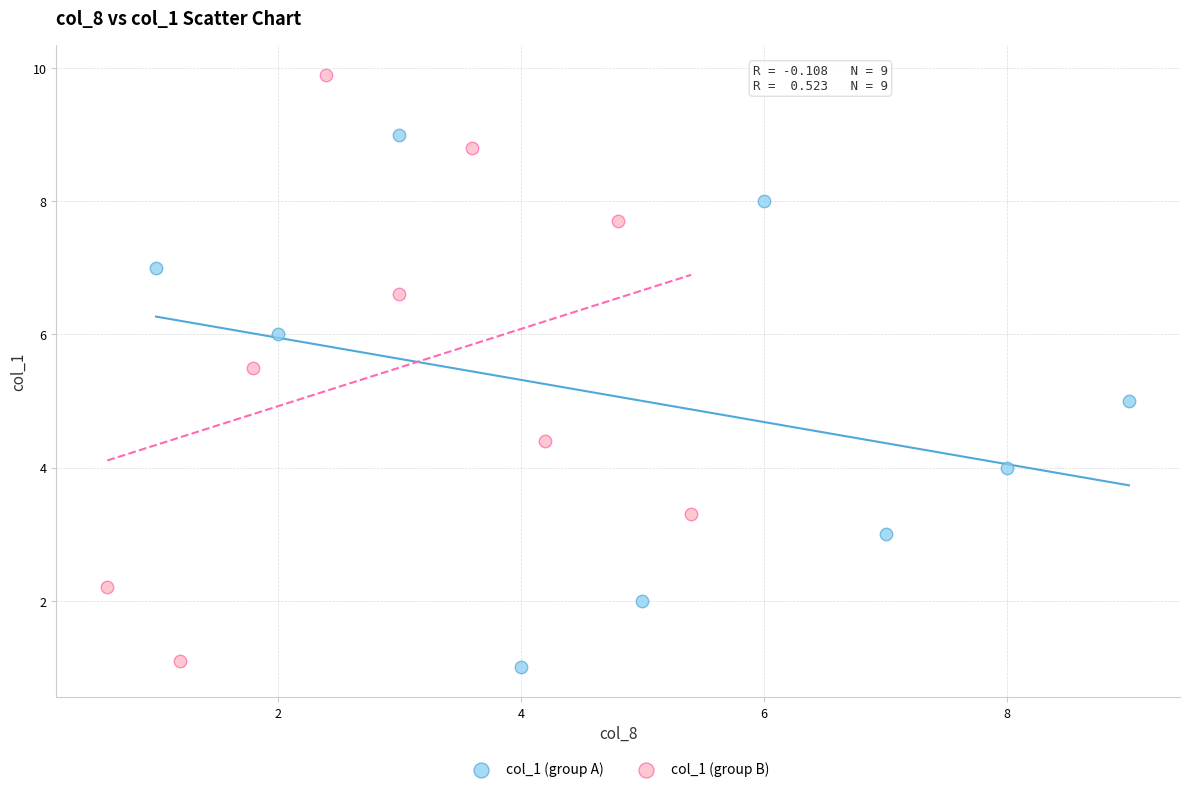

What are all the series names shown in the legend?

col_1 (group A), col_1 (group B)